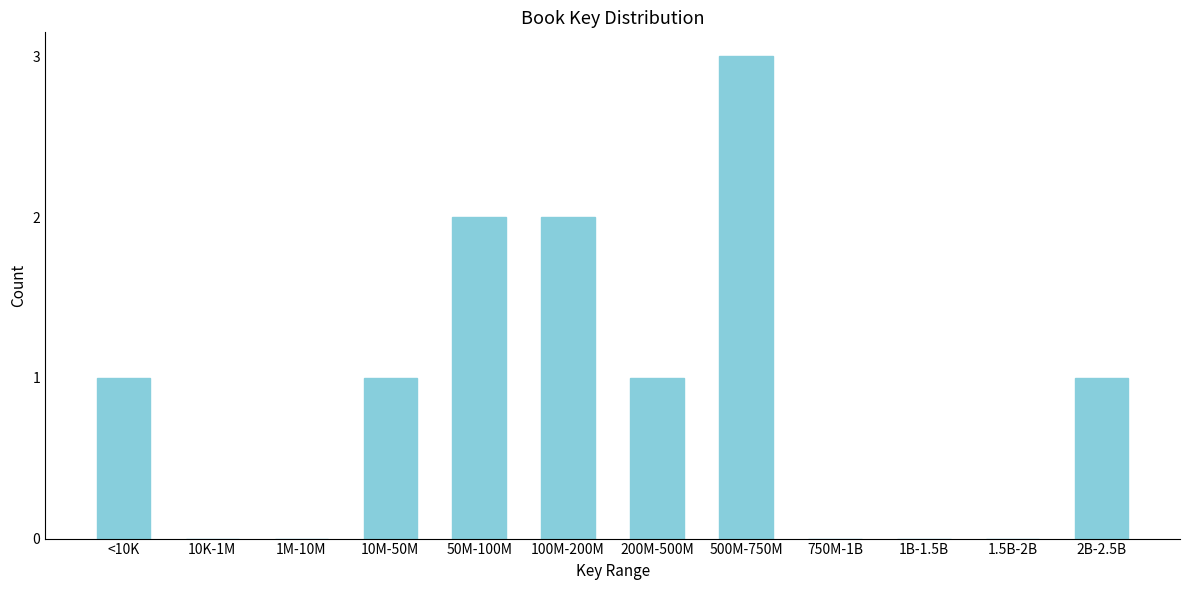

Reading left to right, list all the values displayed in this chart.

<10K=1	10K-1M=0	1M-10M=0	10M-50M=1	50M-100M=2	100M-200M=2	200M-500M=1	500M-750M=3	750M-1B=0	1B-1.5B=0	1.5B-2B=0	2B-2.5B=1